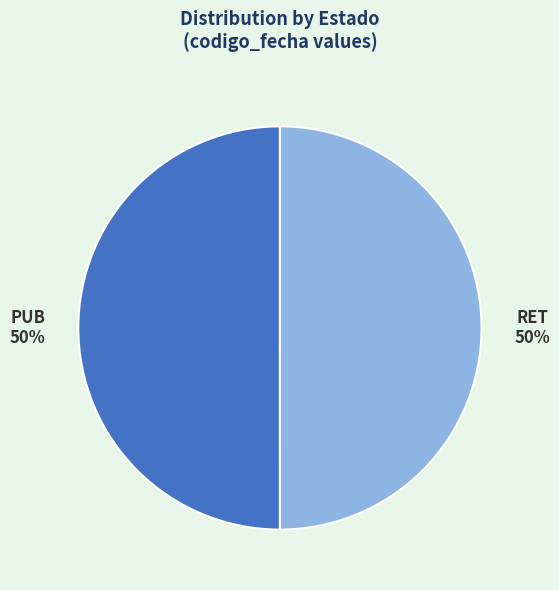

Is the sum of RET and PUB greater than half?

Yes